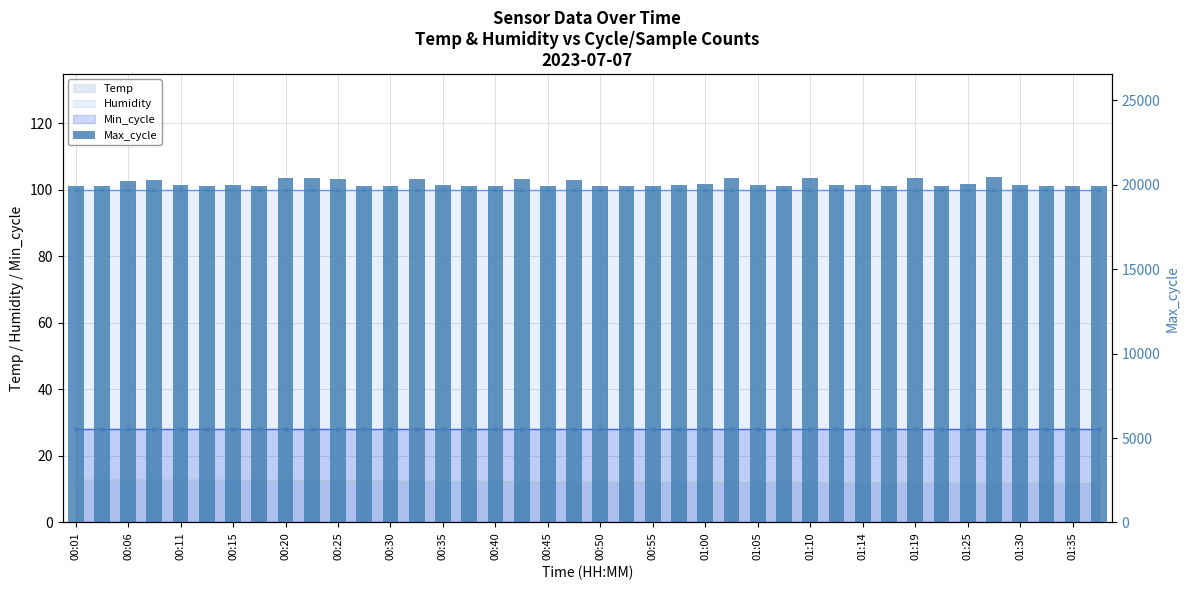

The chart shows a value of 12386 at 00:20. True or false?

False